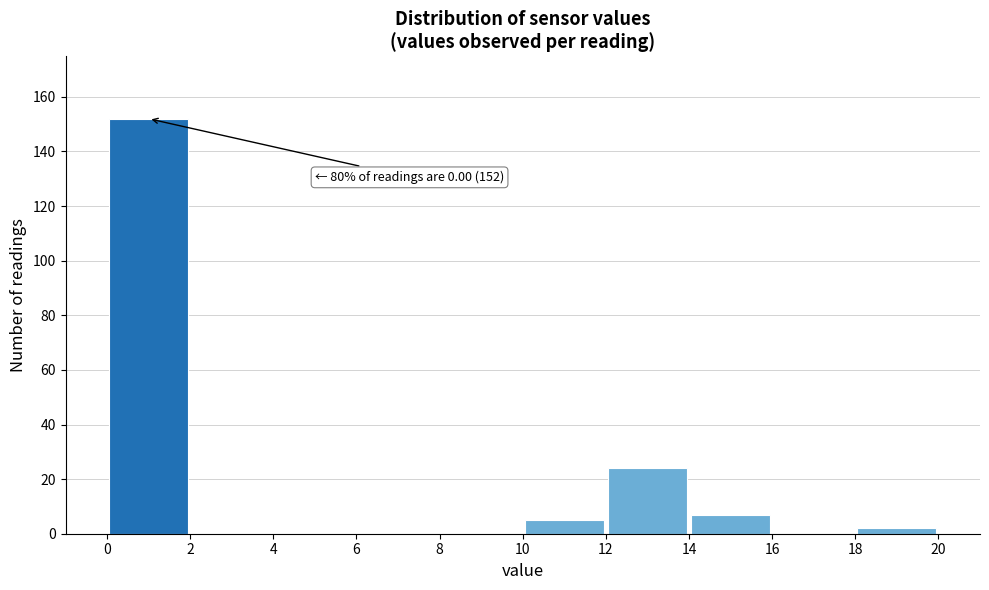

Over which range of the x-axis is the bar tallest?

0 to 2